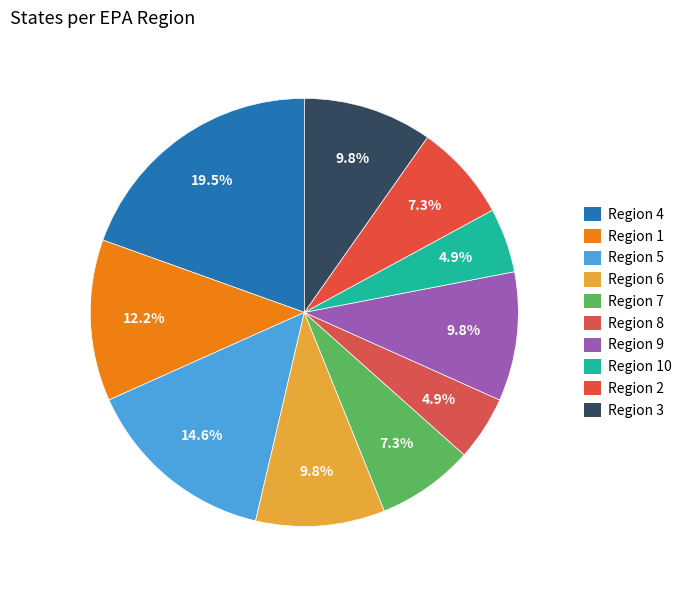

The Region 2 slice represents 7% of the pie. True or false?

True